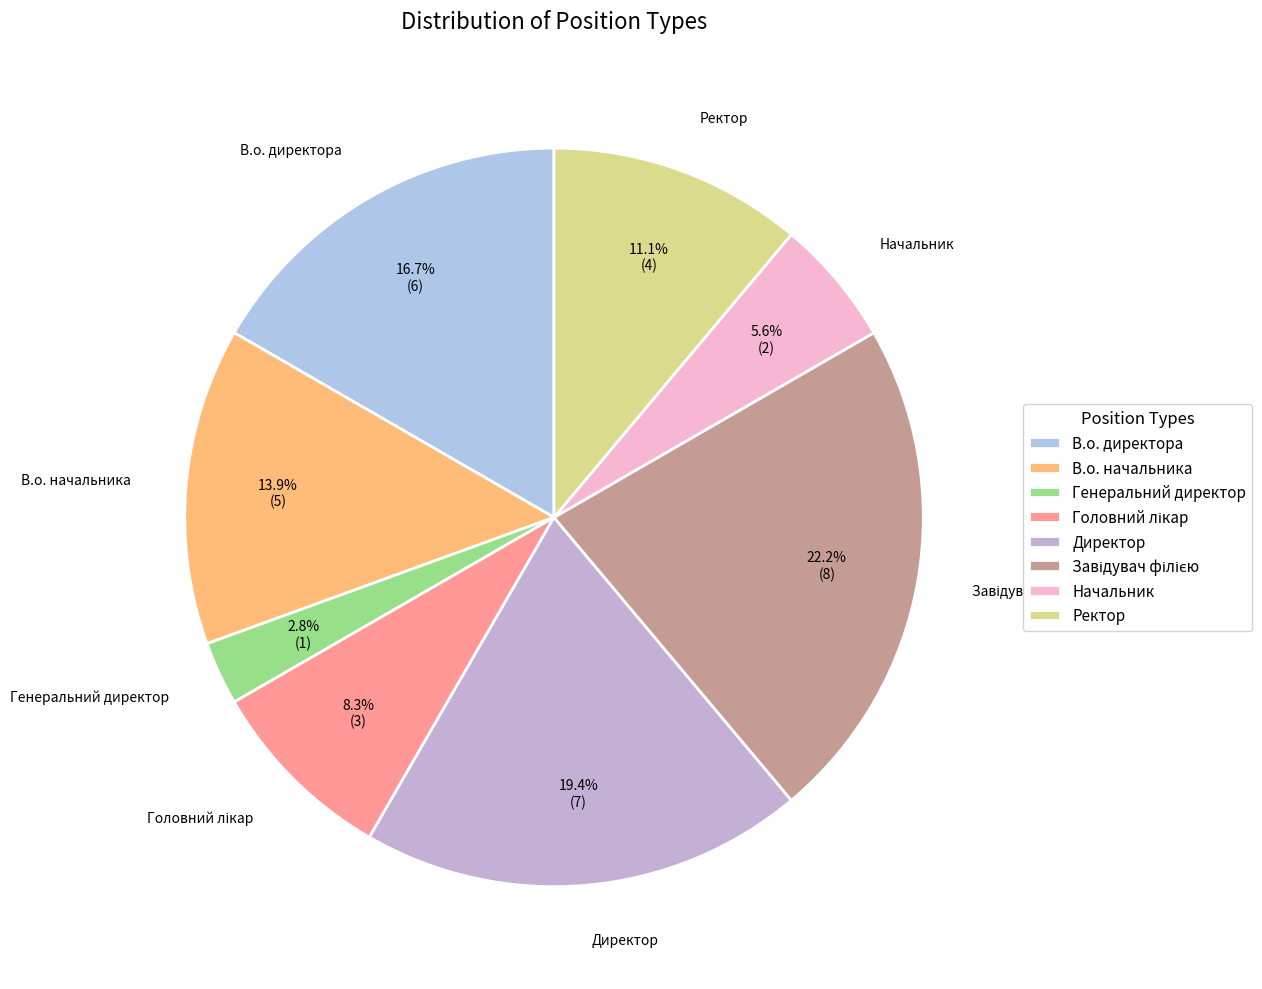

The Ректор slice represents 1% of the pie. True or false?

False